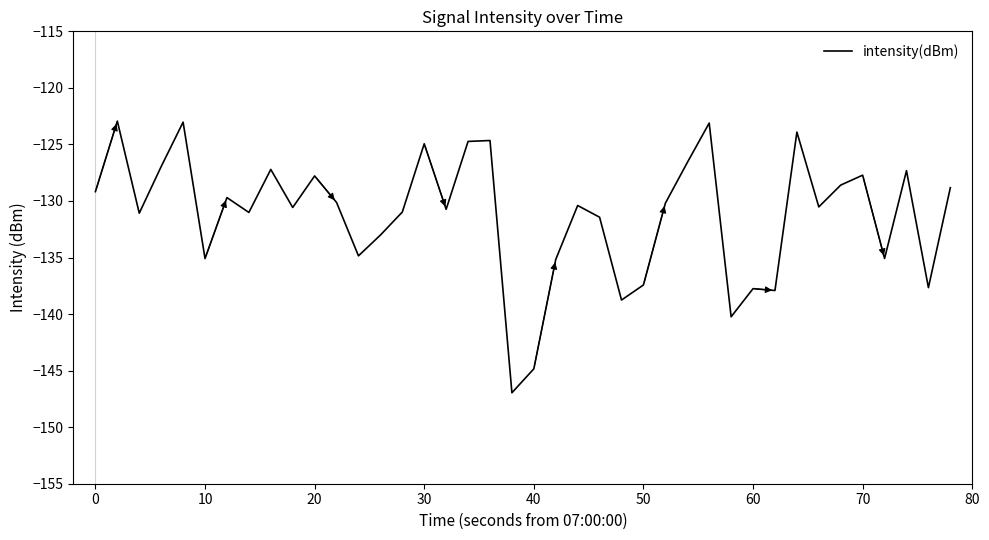

Count the number of categories in the chart.

40